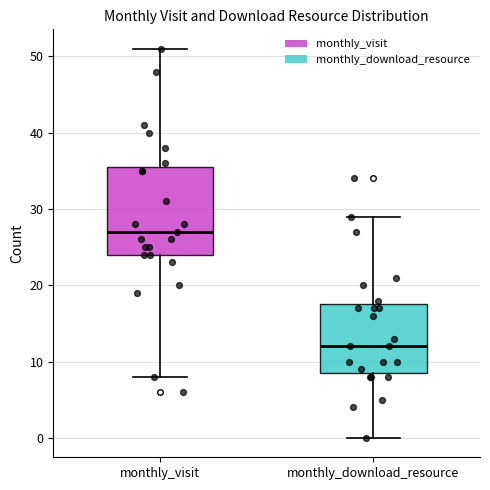

Comparing the boxes themselves (not the whiskers), which one is the tallest?

monthly_visit